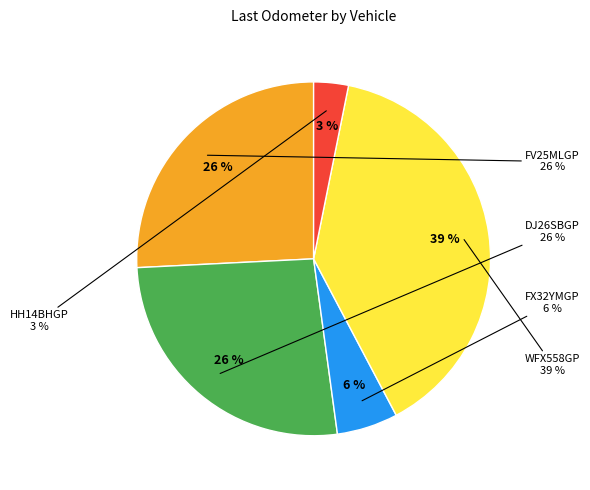

How many slices are in this pie chart?

5